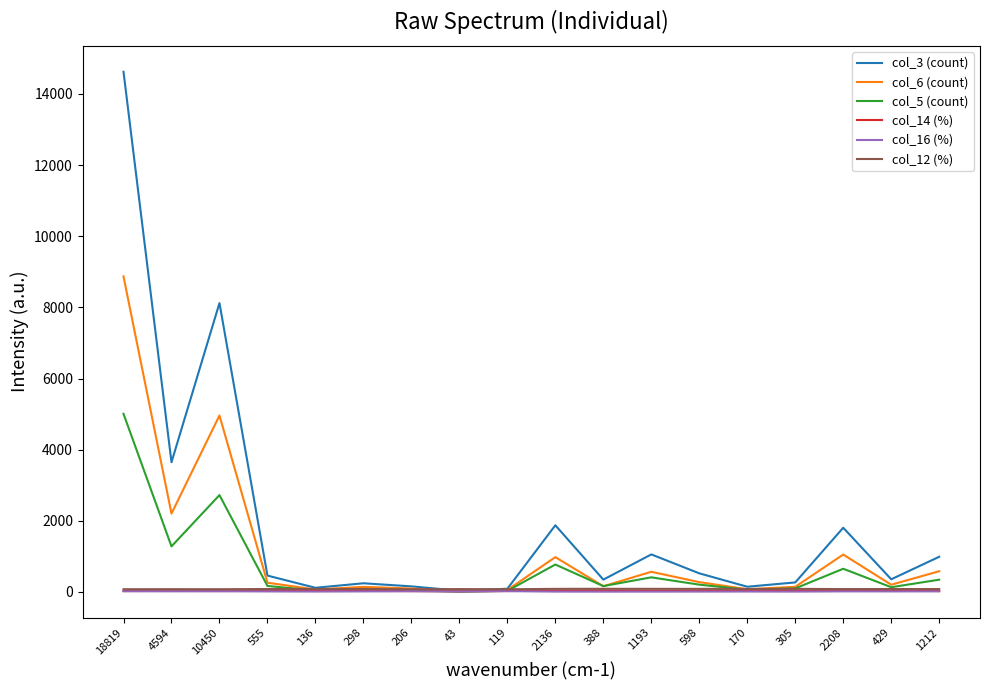

Which series has the widest spread of values?

col_3 (count)